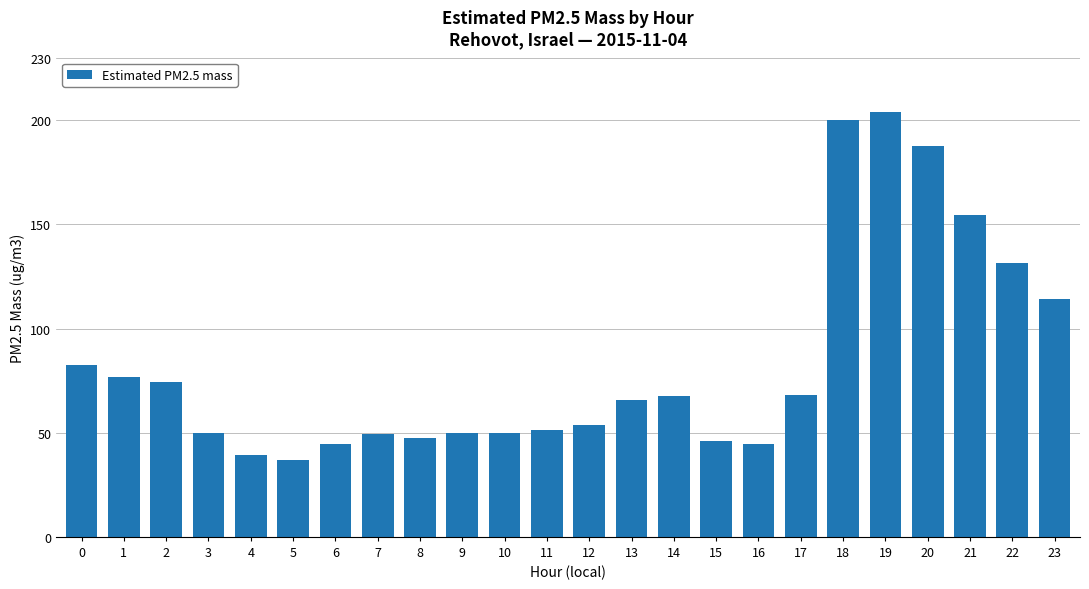

Count the number of values greater than 65.

12